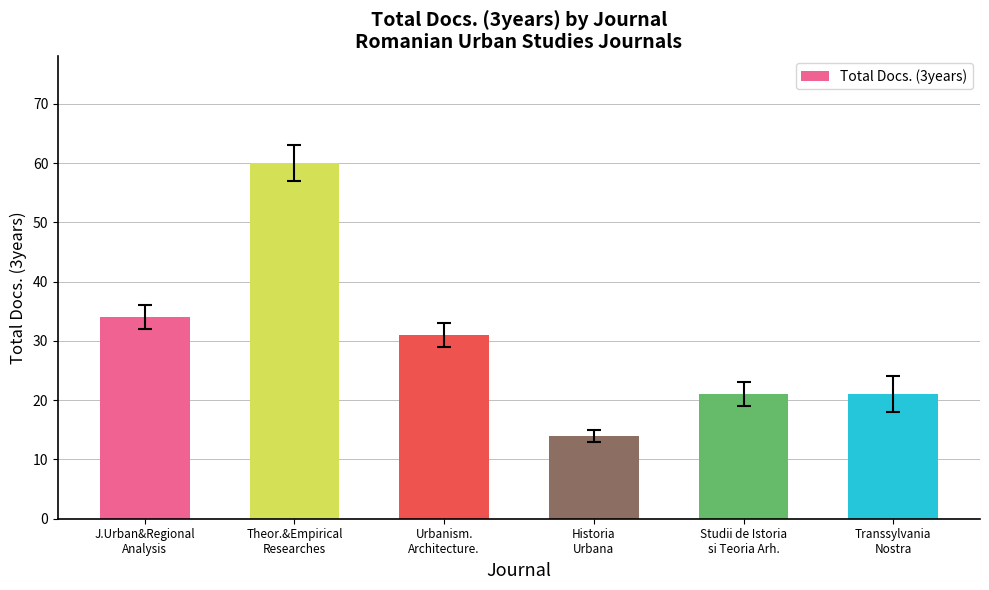

True or false: the data shows 21 at Transsylvania
Nostra.

True